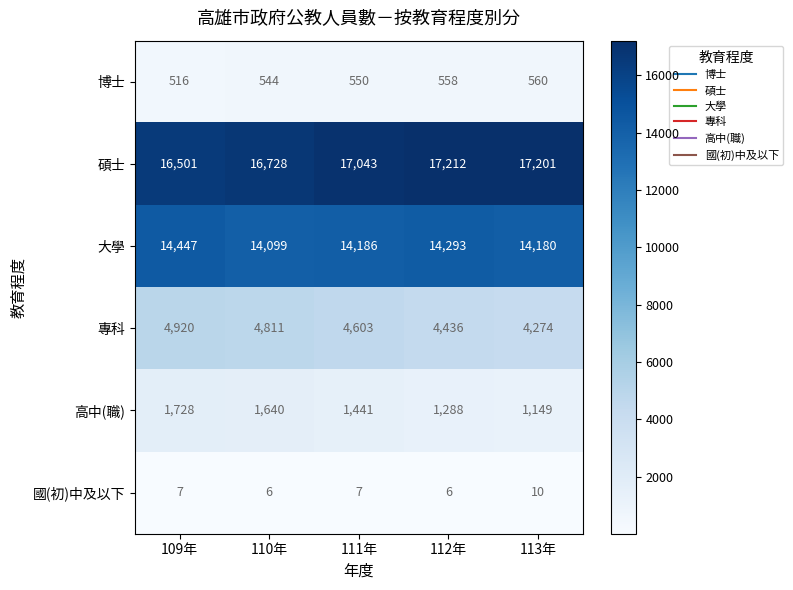

What is the average value of the 國(初)中及以下 series?

7